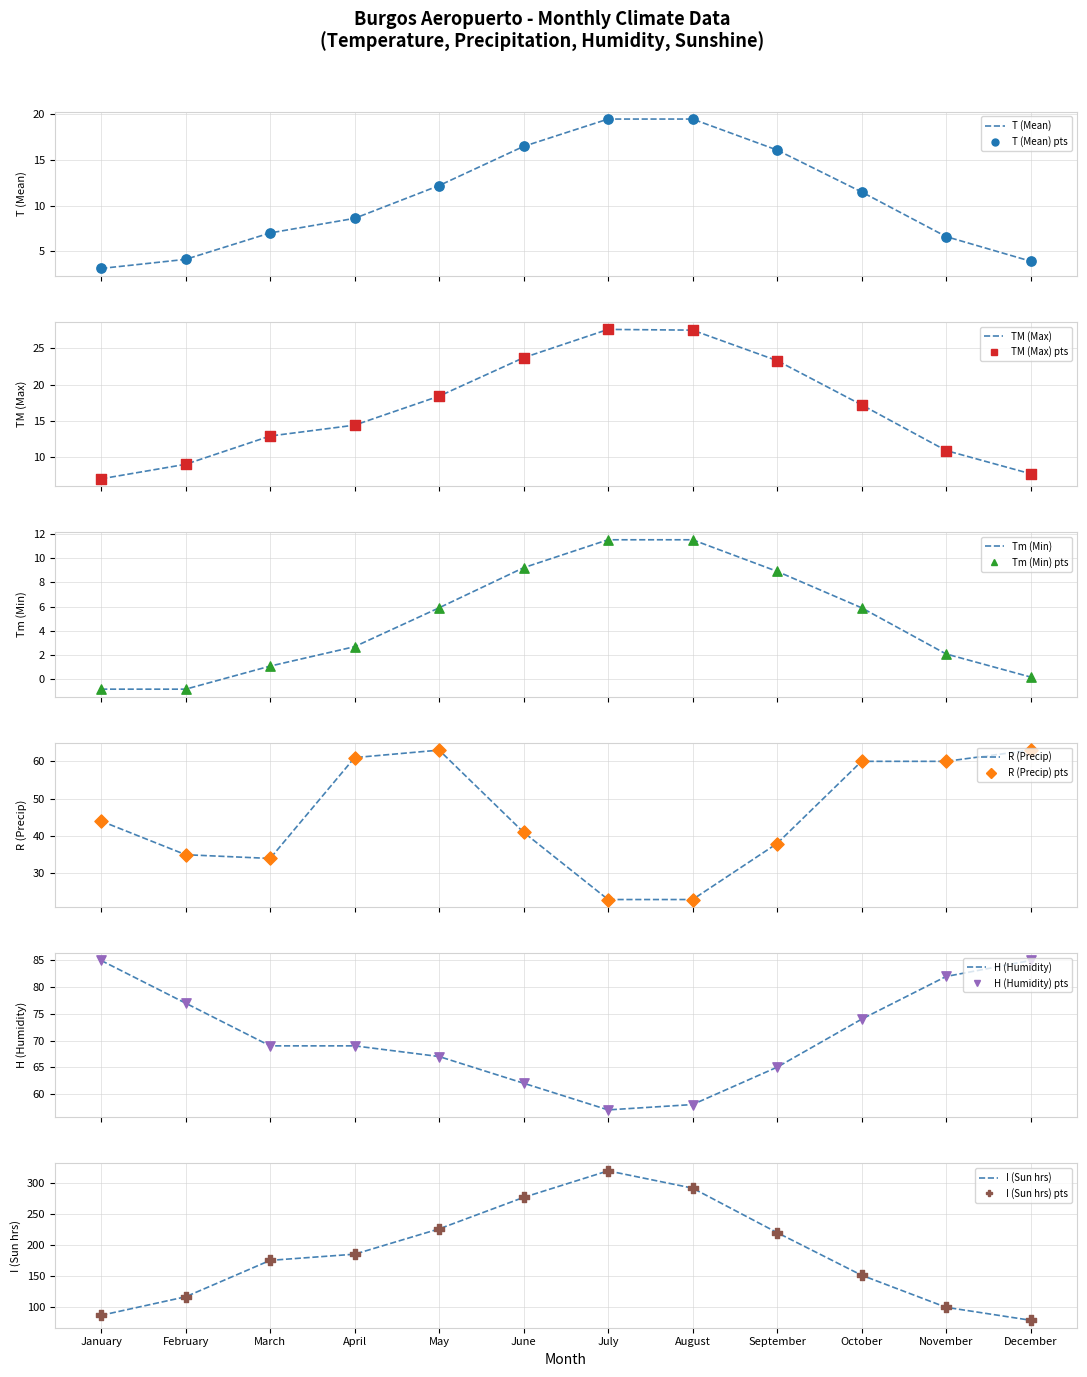

Is the value of I (Sun hrs) at October greater than the value of Tm (Min) at May?

Yes